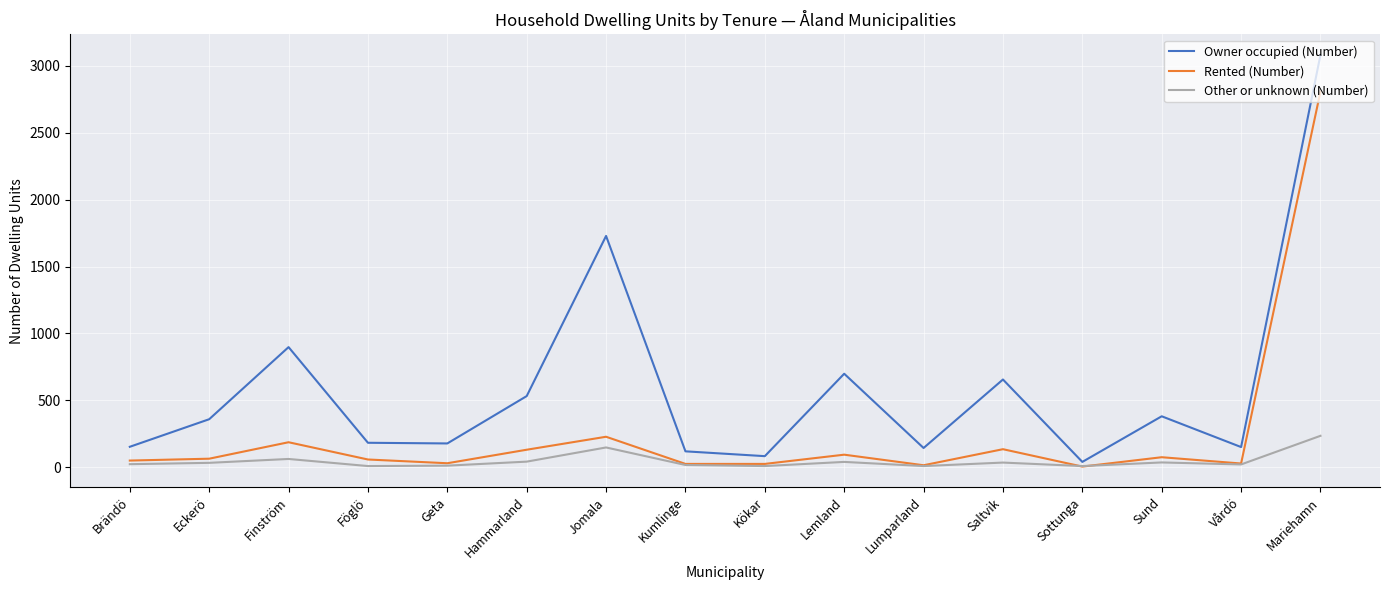

Is the value of Other or unknown (Number) at Kumlinge greater than the value of Rented (Number) at Hammarland?

No